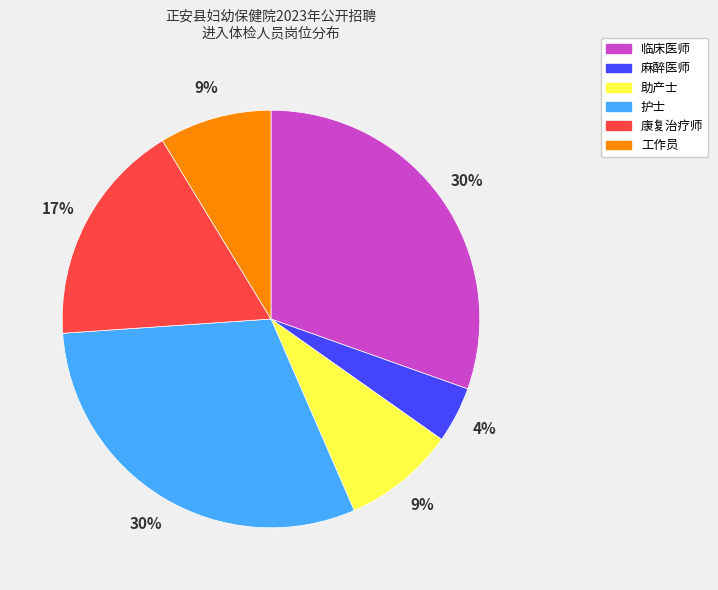

Which slice is the smallest?

麻醉医师